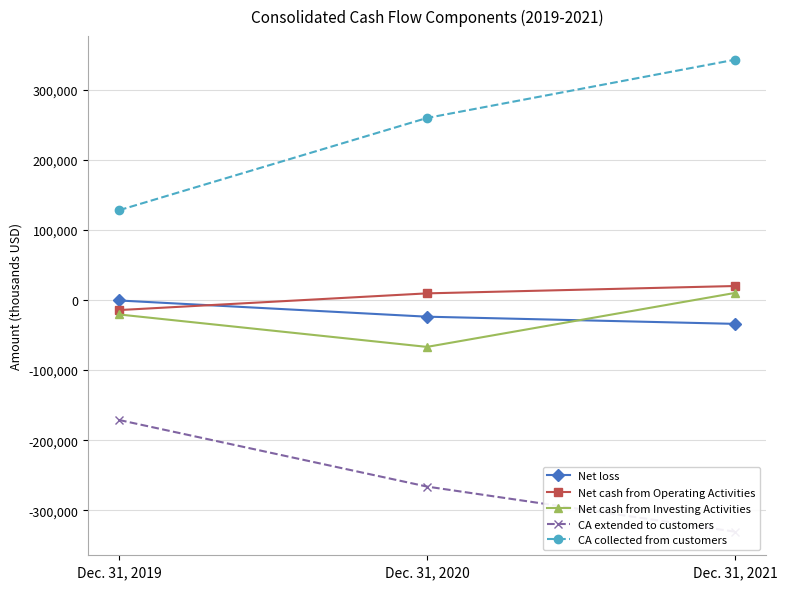

Reading right to left, list all the values displayed in this chart.

Net loss: -33987	-23746	-625
Net cash from Operating Activities: 20015	9526	-14312
Net cash from Investing Activities: 10156	-66854	-20581
CA extended to customers: -330510	-266149	-171105
CA collected from customers: 342930	259790	128125